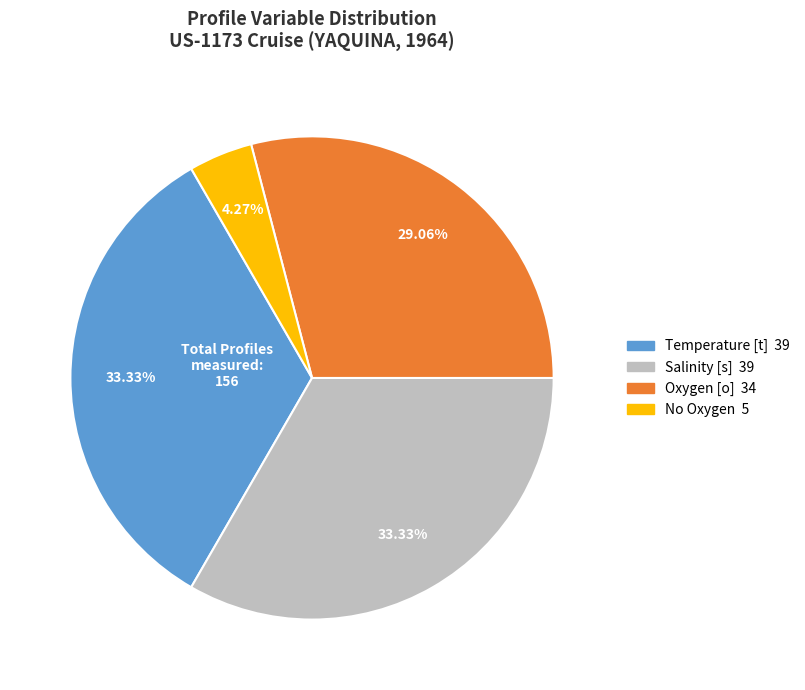

Is there a majority slice in this chart?

No